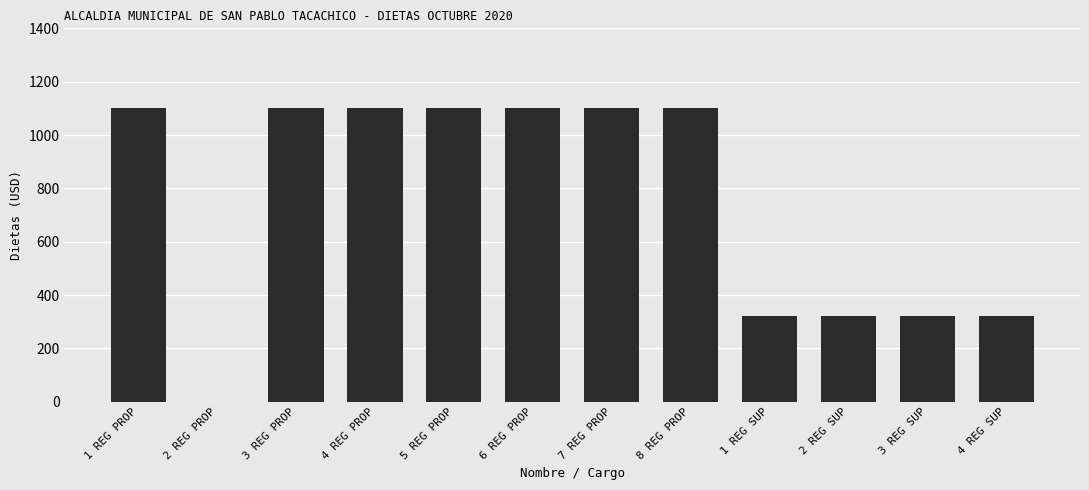

What is the maximum value shown in the chart?

1100